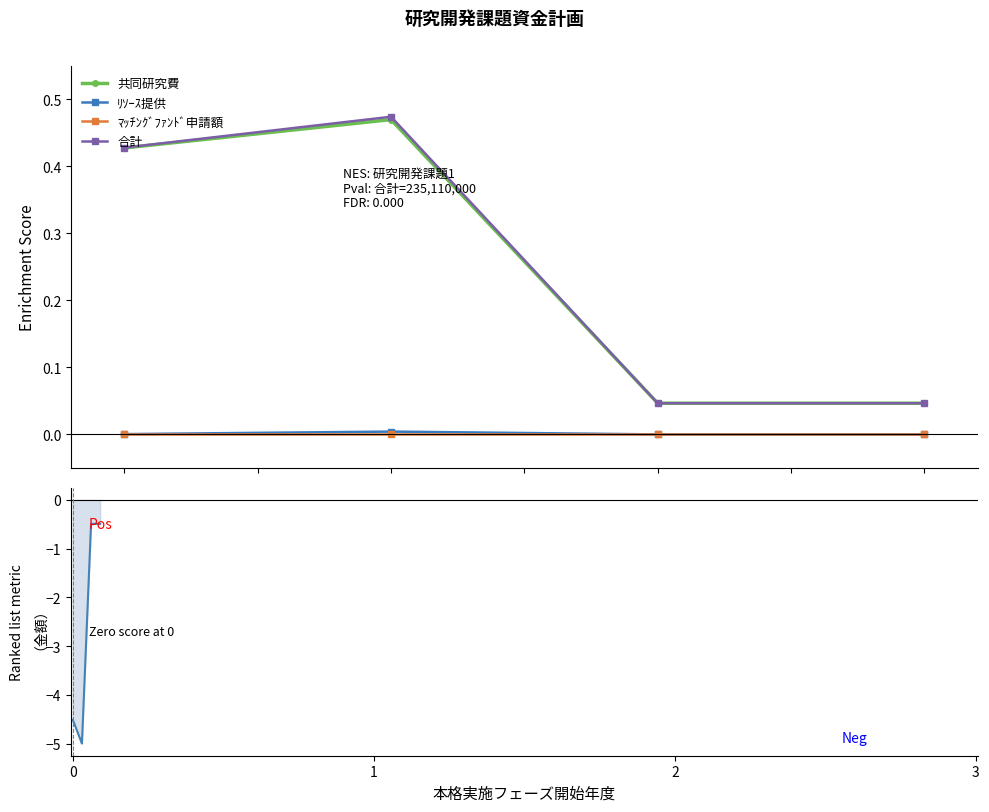

Reading left to right, what are all the values shown in this chart?

共同研究費: 0=0.4	1=0.5	2=0.0	3=0.0
ﾘｿｰｽ提供: 0=0.0	1=0.0	2=0.0	3=0.0
ﾏｯﾁﾝｸﾞﾌｧﾝﾄﾞ申請額: 0=0.0	1=0.0	2=0.0	3=0.0
合計: 0=0.4	1=0.5	2=0.0	3=0.0